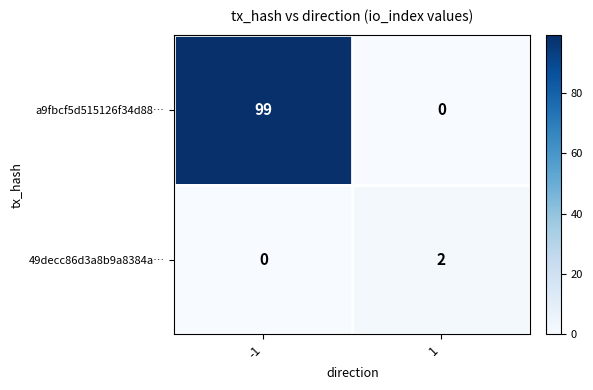

What is the difference between the a9fbcf5d515126f34d88… values at 1 and -1?

99